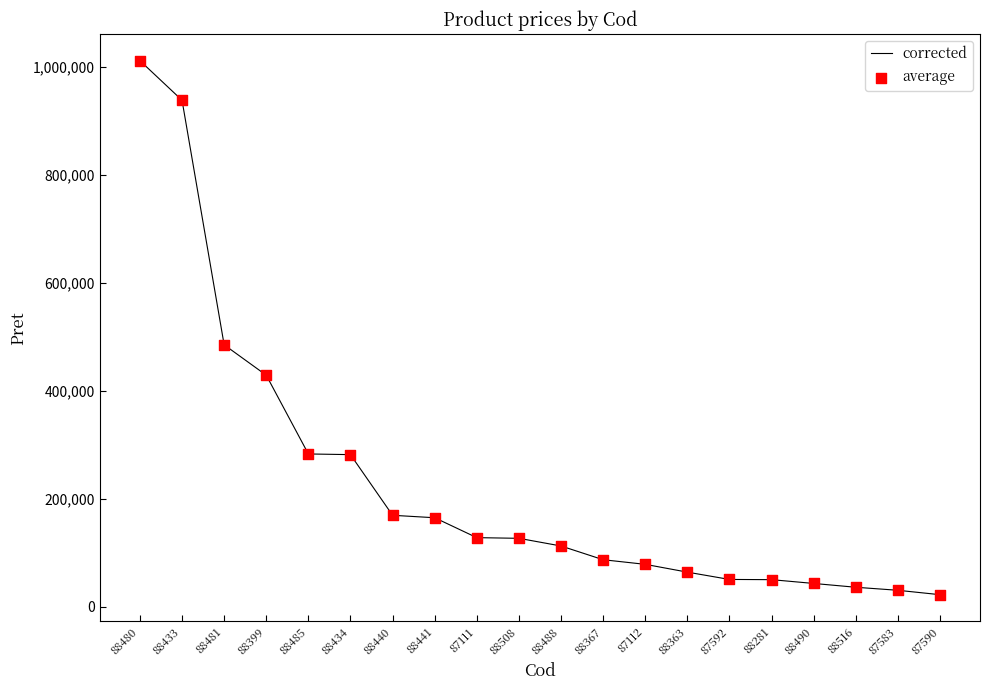

True or false: the data shows 250416.4 at 88440.

False